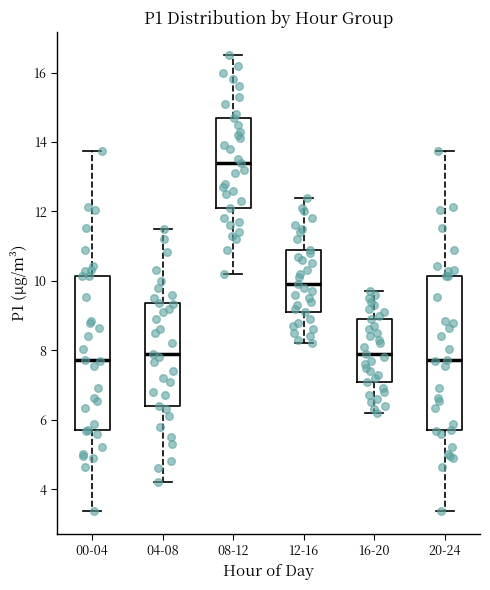

Reading left to right, read every box against the y-axis: the position of its median line, the range the box covers, and the ends of its whiskers. The values are not printed on the chart, so give them approximately, as read against the axis.

00-04: median 7.8, box 5.8 to 10.2, whiskers 3.4 to 13.8
04-08: median 8.0, box 6.4 to 9.4, whiskers 4.2 to 11.6
08-12: median 13.4, box 12.2 to 14.8, whiskers 10.2 to 16.6
12-16: median 10.0, box 9.2 to 11.0, whiskers 8.2 to 12.4
16-20: median 8.0, box 7.2 to 9.0, whiskers 6.2 to 9.8
20-24: median 7.8, box 5.8 to 10.2, whiskers 3.4 to 13.8